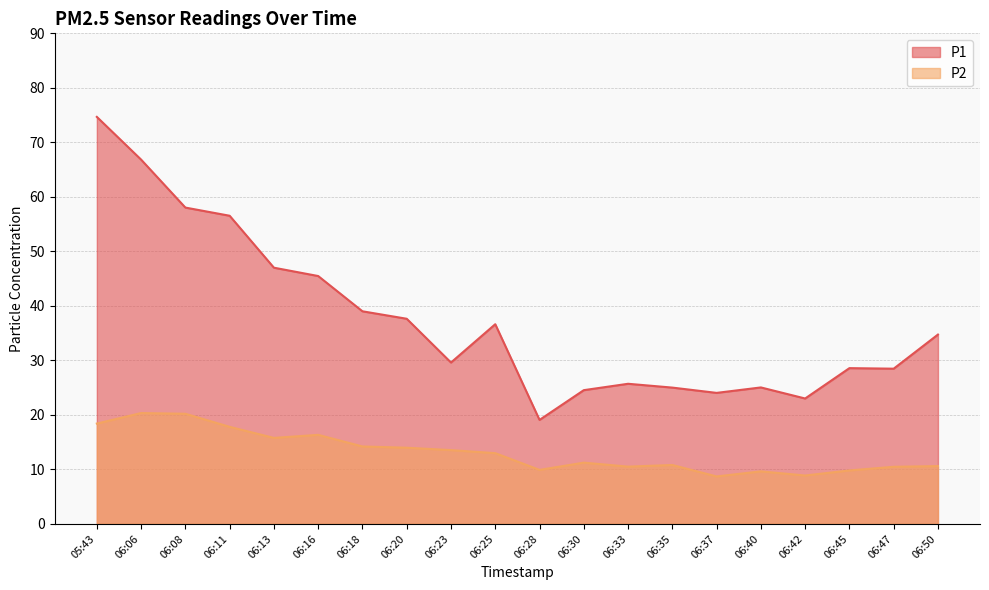

In P2, how many points are higher than both neighbors (excluding endpoints)?

5